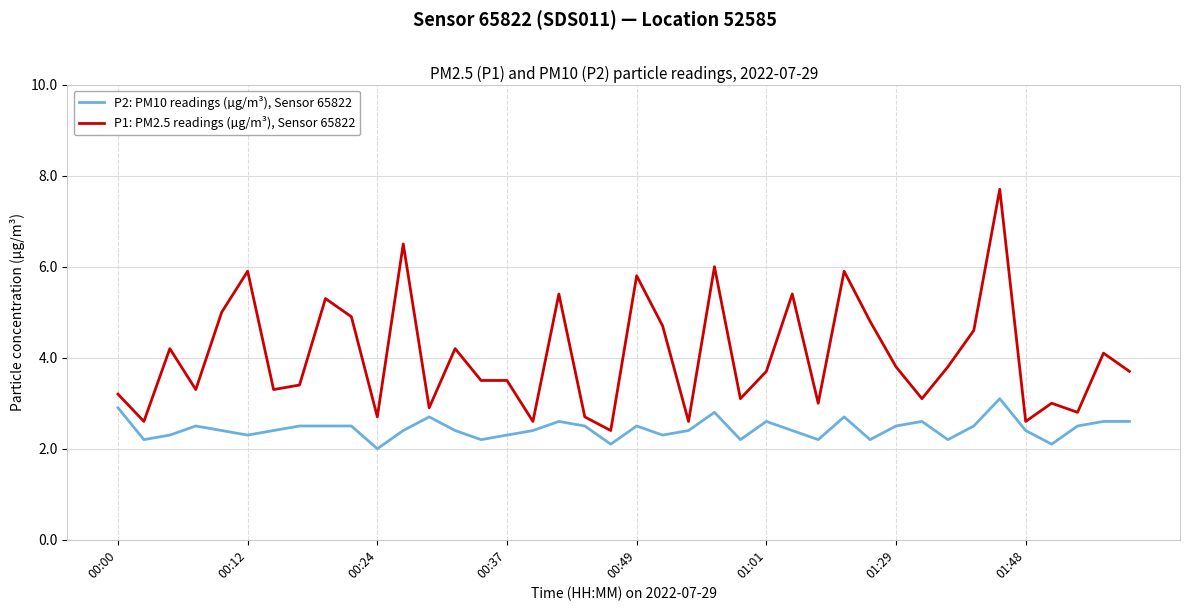

What is the sum of all P1: PM2.5 readings (µg/m³), Sensor 65822 values?

161.7